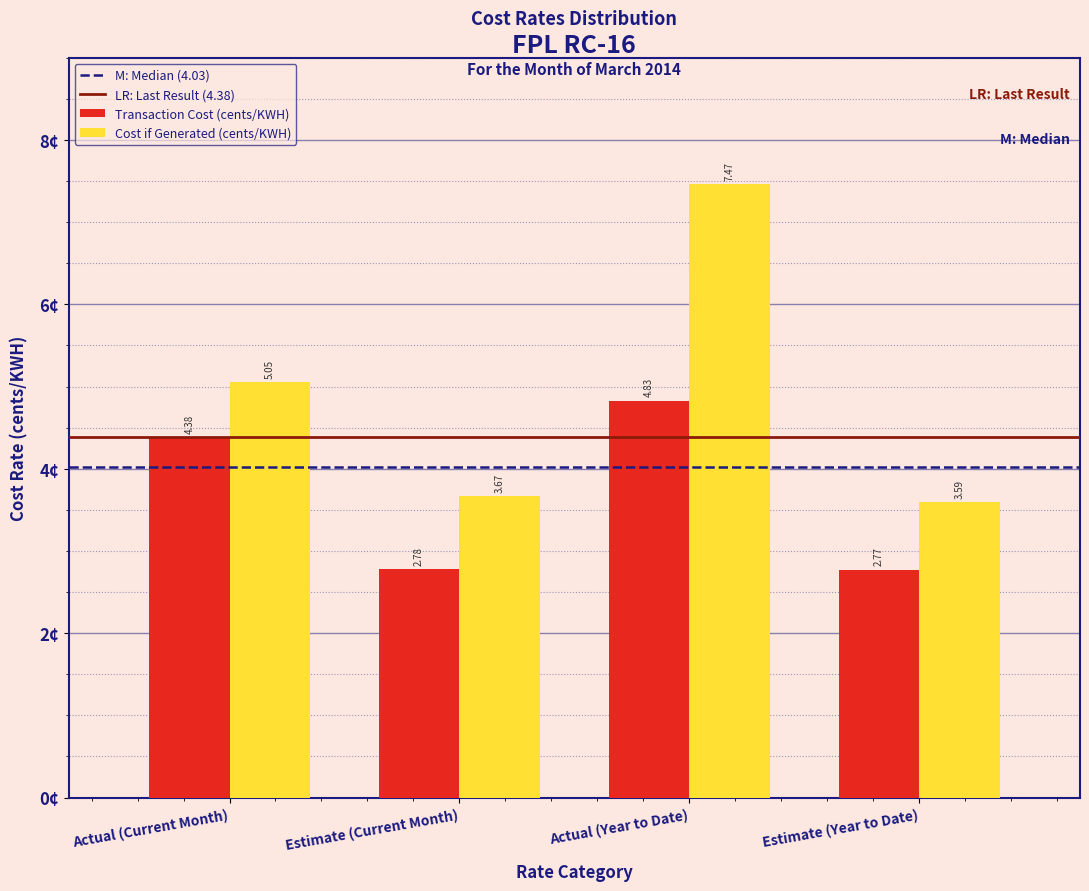

Which series has the largest range (max minus min)?

Cost if Generated (cents/KWH)